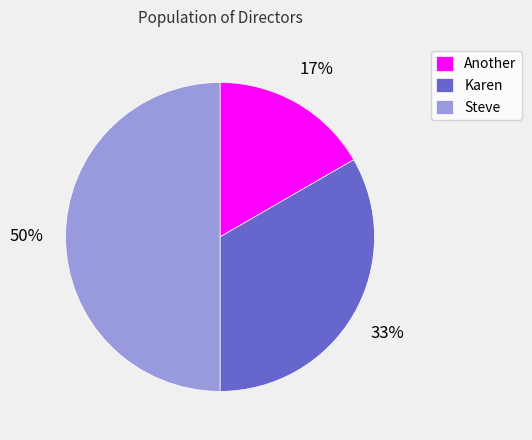

Does Karen represent more than half of the total?

No